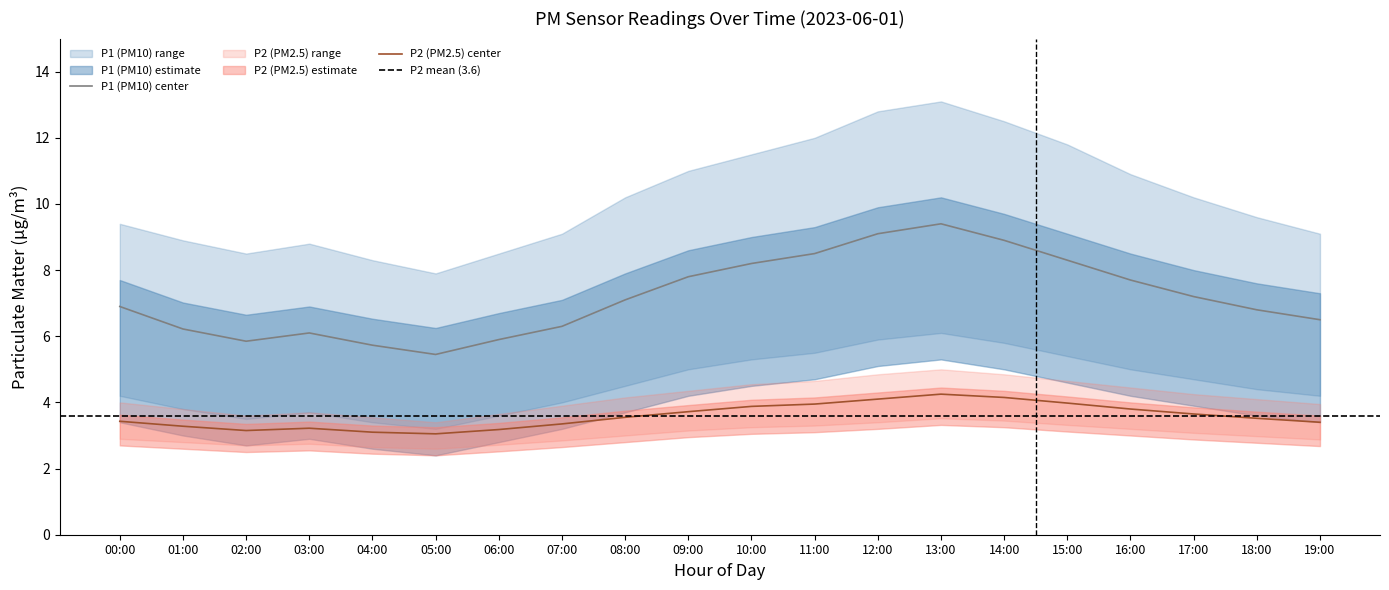

What is the sum of the P2 values at 13:00 and 04:00?

7.3